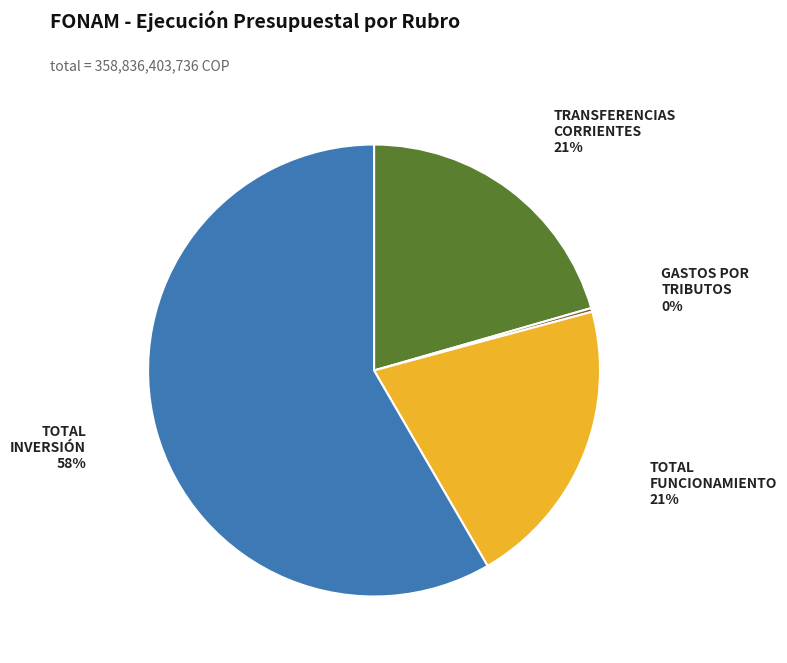

To the nearest percent, what is the difference between the largest and smallest slice percentages?

58%